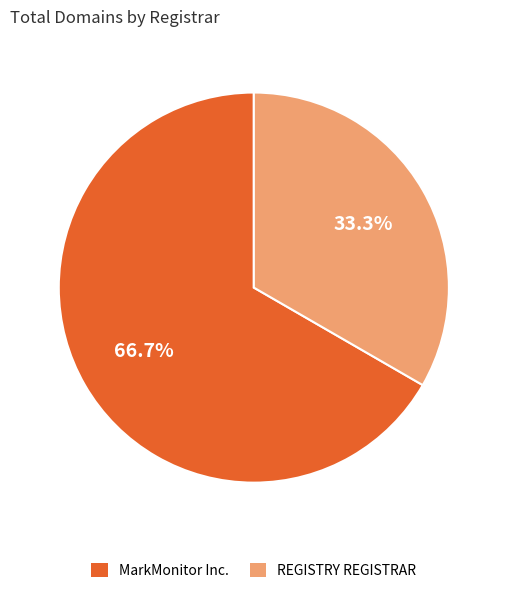

What is the total percentage of MarkMonitor Inc. and REGISTRY REGISTRAR?

100.0%